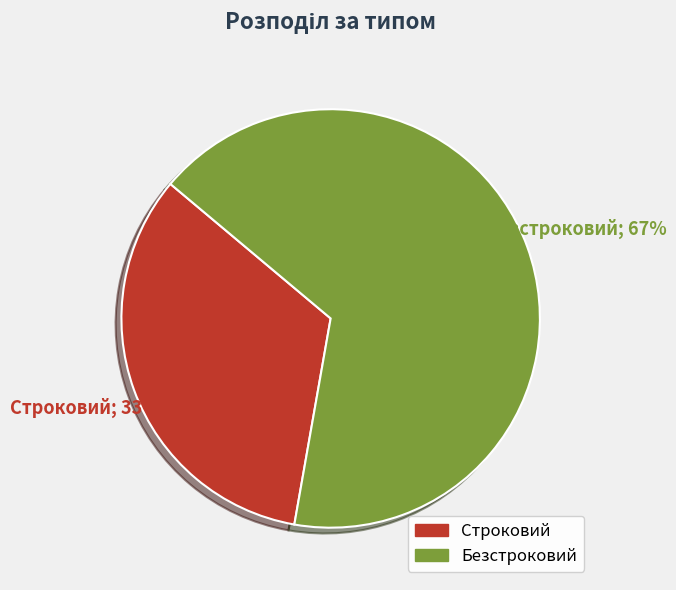

To the nearest percent, what percentage of the pie is Строковий?

33%